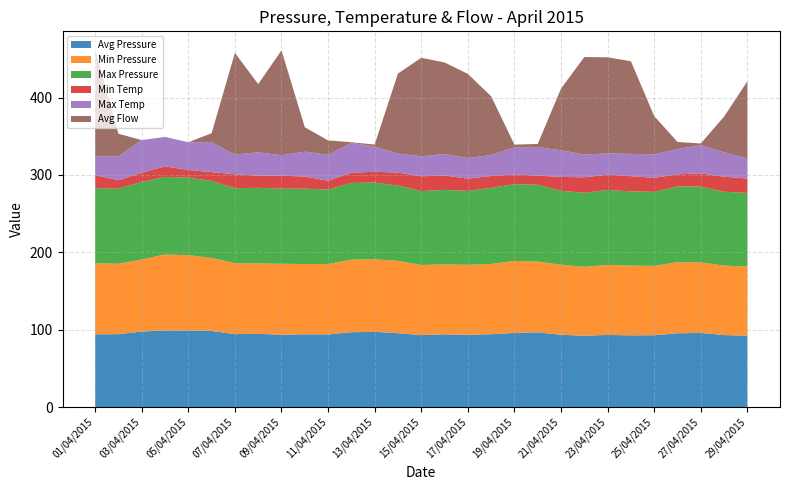

Reading right to left, transcribe all the data shown in this chart.

Avg Pressure: 92.2	93.1	95.9	95.4	92.9	92.7	93.3	92.2	93.5	96.6	95.8	94.1	93.5	94.0	93.0	95.5	97.2	96.7	93.9	94.0	93.6	94.6	94.3	98.4	98.9	99.1	97.6	94.2	94.0
Min Pressure: 89.5	89.8	91.1	91.9	89.6	90.2	90.5	89.1	90.6	91.3	93.1	90.8	90.4	90.4	90.7	93.5	93.9	93.8	91.0	91.0	91.6	91.0	91.8	94.4	97.4	98.1	93.2	91.1	91.7
Max Pressure: 95.0	95.5	98.1	97.9	95.7	95.9	96.9	95.8	95.6	99.4	99.1	98.5	95.6	96.3	95.6	97.3	99.2	99.2	96.3	97.4	97.2	97.9	96.8	99.6	100.4	100.2	100.3	97.0	97.2
Min Temp: 18.7	19.5	17.0	15.7	18.2	19.7	19.8	20.0	17.9	11.8	12.5	15.3	15.8	18.6	19.1	16.8	14.0	13.1	11.5	15.6	16.9	15.7	18.1	11.3	9.8	13.8	11.8	11.0	16.9
Max Temp: 26.1	31.5	36.4	32.7	30.3	28.8	27.5	29.4	34.5	36.8	35.2	27.0	26.7	27.7	25.9	24.7	32.4	38.8	33.5	32.2	26.3	30.2	25.4	38.7	35.8	38.0	42.2	30.8	24.4
Avg Flow: 99.6	46.2	2.3	9.1	49.4	119.7	124.2	126.1	79.7	4.1	3.5	76.0	108.8	118.4	127.3	103.4	2.7	0.7	18.5	31.6	135.6	88.1	131.5	11.6	0.0	0.0	0.0	29.2	138.4